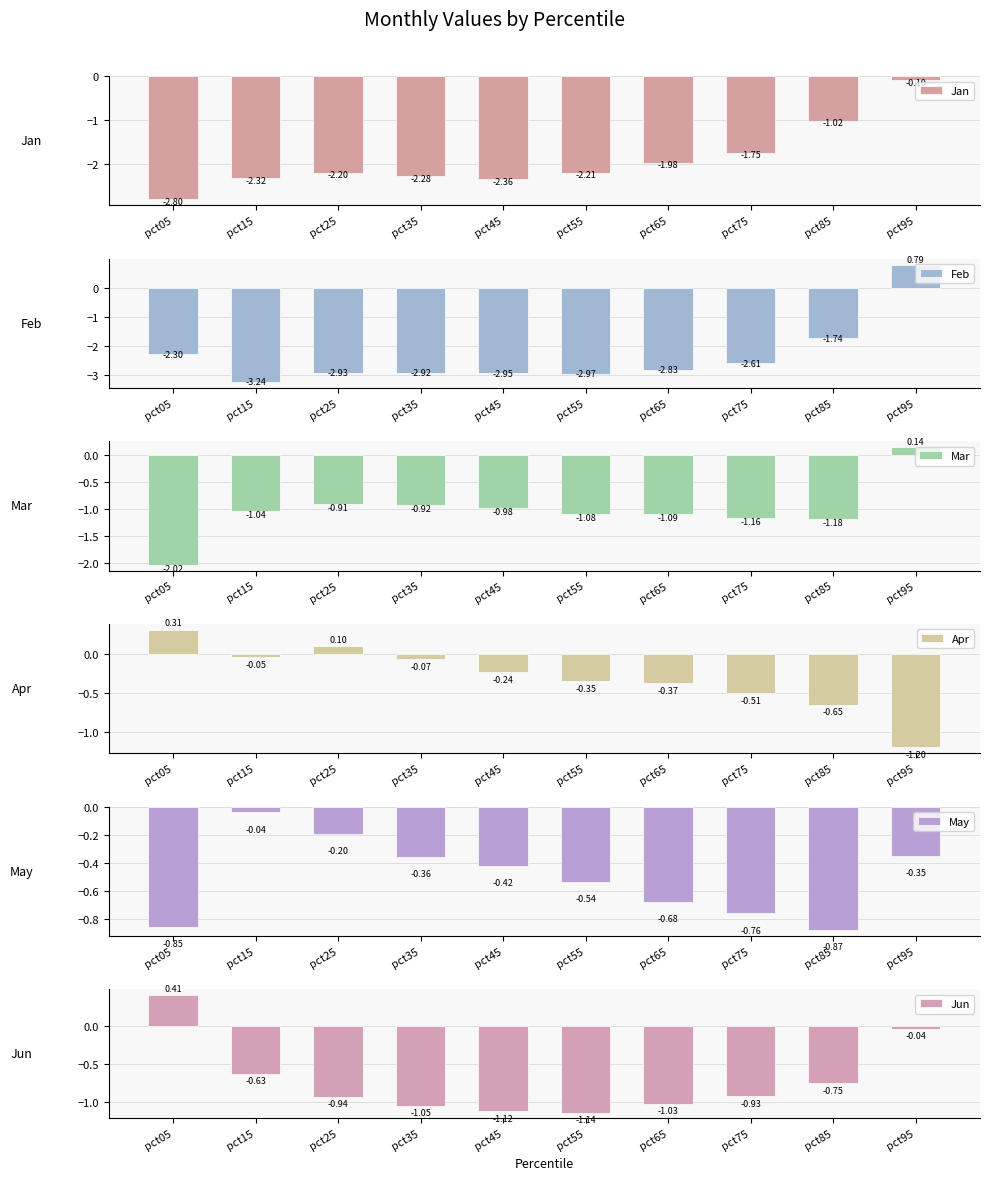

Rank the categories by Jan value from lowest to highest.

pct05, pct45, pct15, pct35, pct55, pct25, pct65, pct75, pct85, pct95